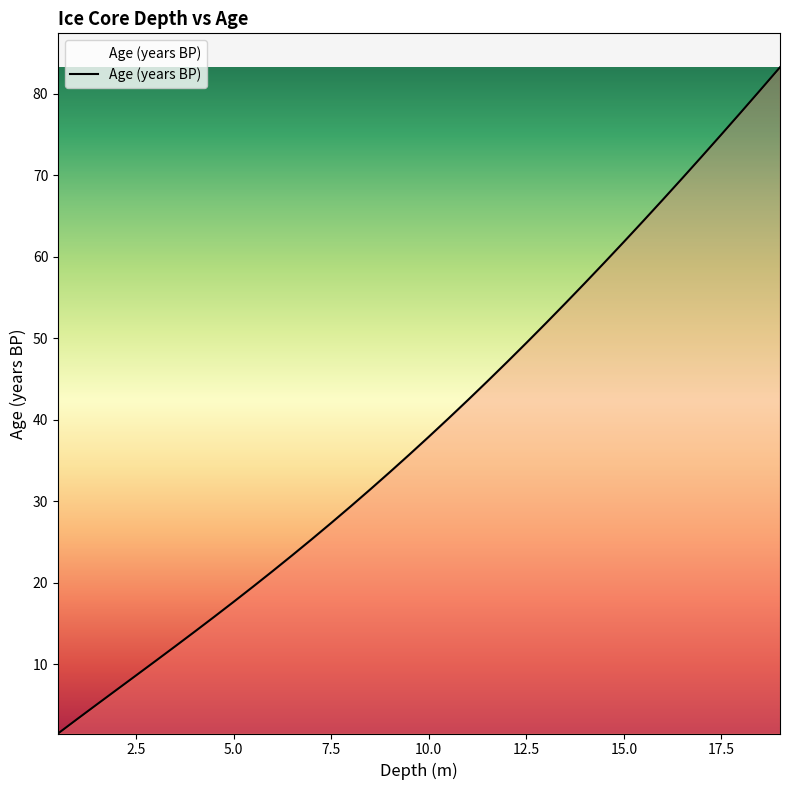

What is the greatest value displayed?

83.2